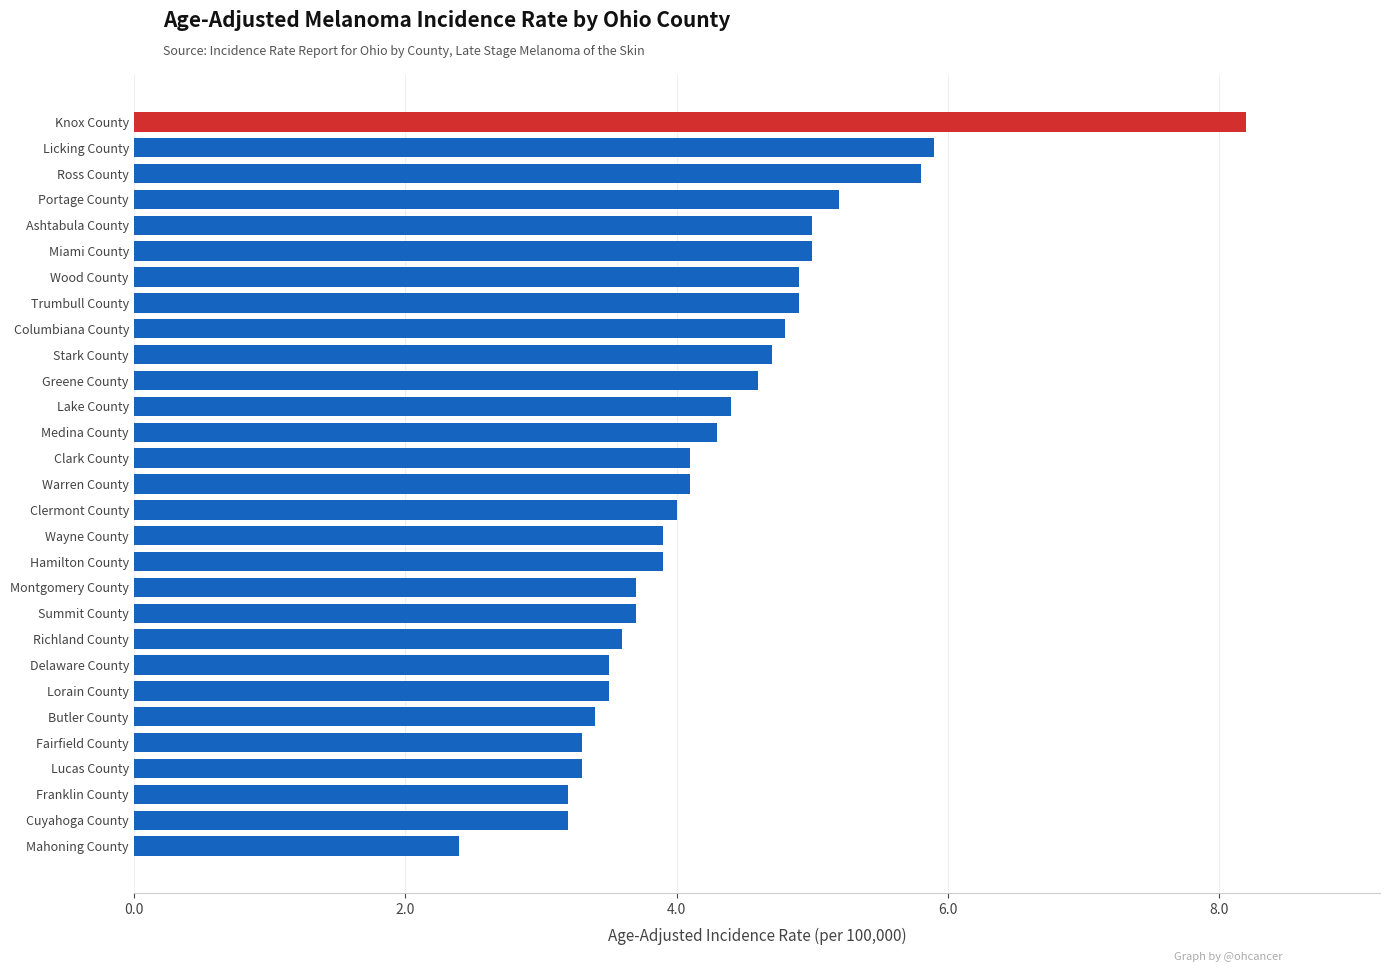

What is the change in value from Wayne County to Trumbull County?

+1.0